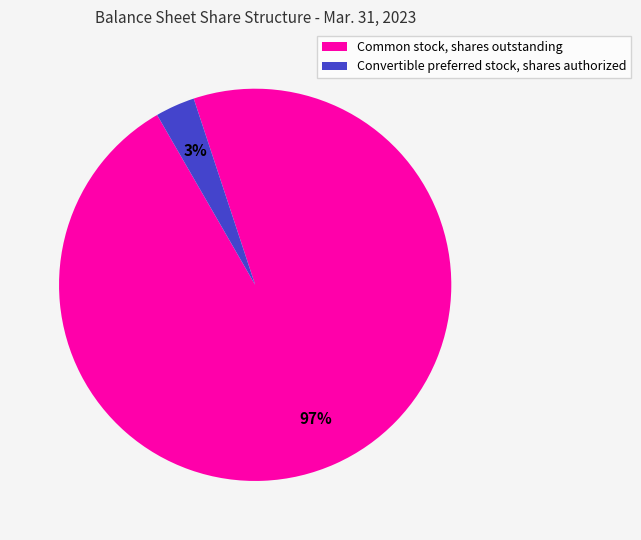

How many segments does this pie chart have?

2